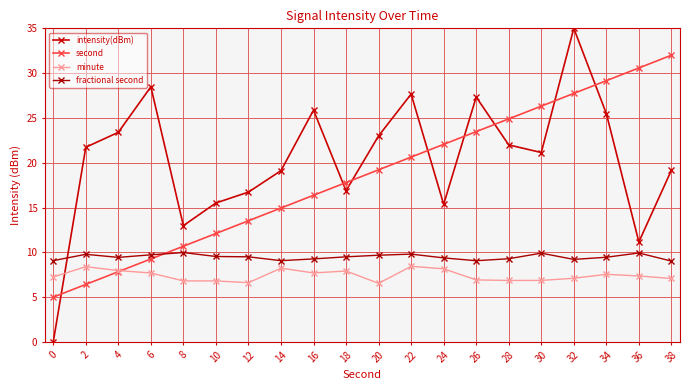

Reading right to left, what are all the values shown in this chart?

intensity(dBm): 19.2	11.2	25.5	35.0	21.1	22.0	27.3	15.4	27.7	23.0	16.9	25.9	19.1	16.7	15.5	13.0	28.5	23.4	21.7	0.0
second: 32.0	30.6	29.2	27.7	26.3	24.9	23.5	22.1	20.6	19.2	17.8	16.4	14.9	13.5	12.1	10.7	9.3	7.8	6.4	5.0
minute: 7.1	7.4	7.5	7.1	6.9	6.9	6.9	8.2	8.4	6.5	7.9	7.7	8.2	6.6	6.8	6.8	7.7	8.0	8.4	7.2
fractional second: 9.0	9.9	9.5	9.2	9.9	9.3	9.1	9.4	9.8	9.7	9.5	9.3	9.1	9.5	9.5	10.0	9.7	9.4	9.8	9.1